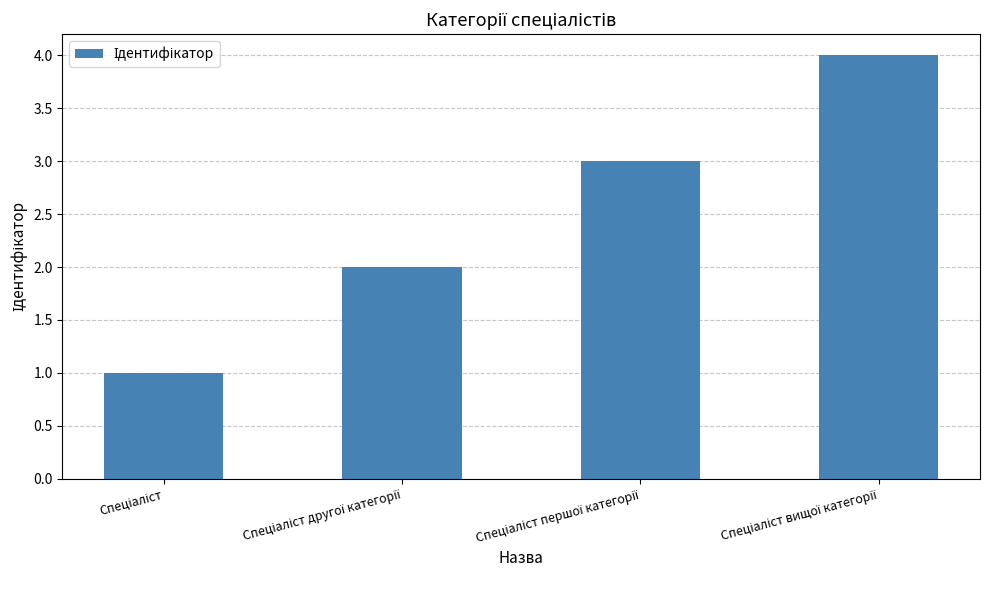

What is the maximum value shown in the chart?

4